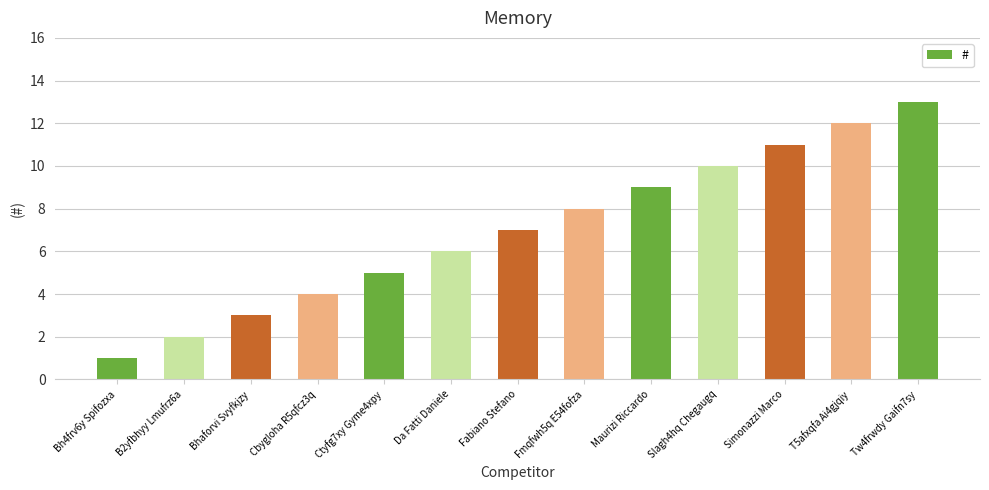

Read the value at Bhaforvi Svyfkjzy.

3